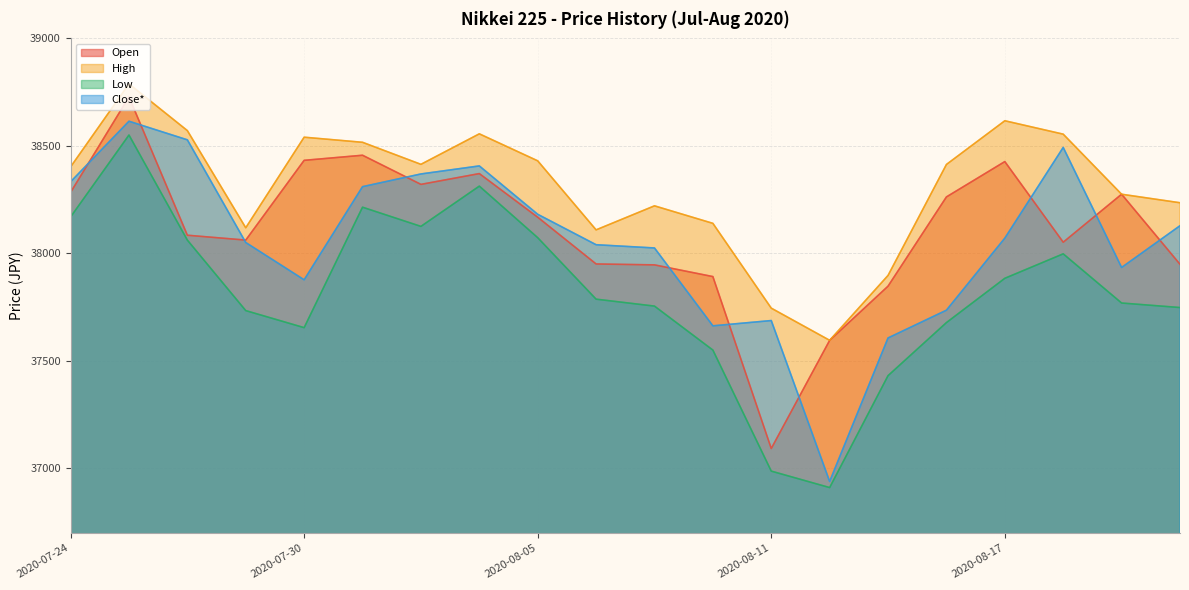

Does the chart have visible grid lines?

Yes